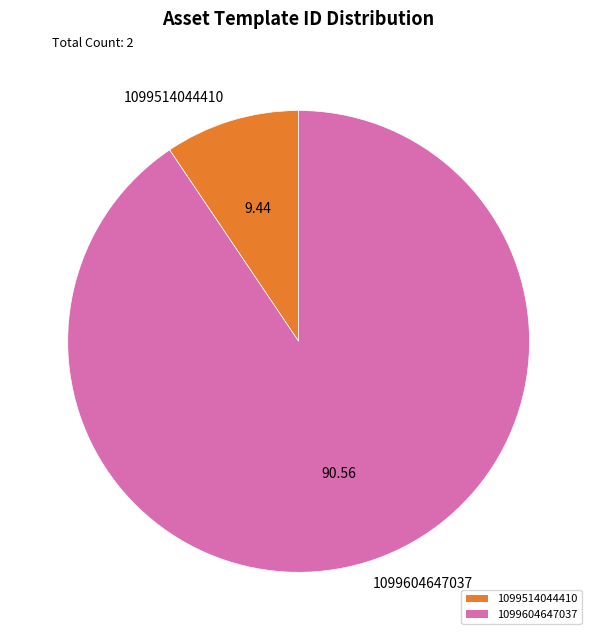

Which category has the smallest portion of the pie?

1099514044410